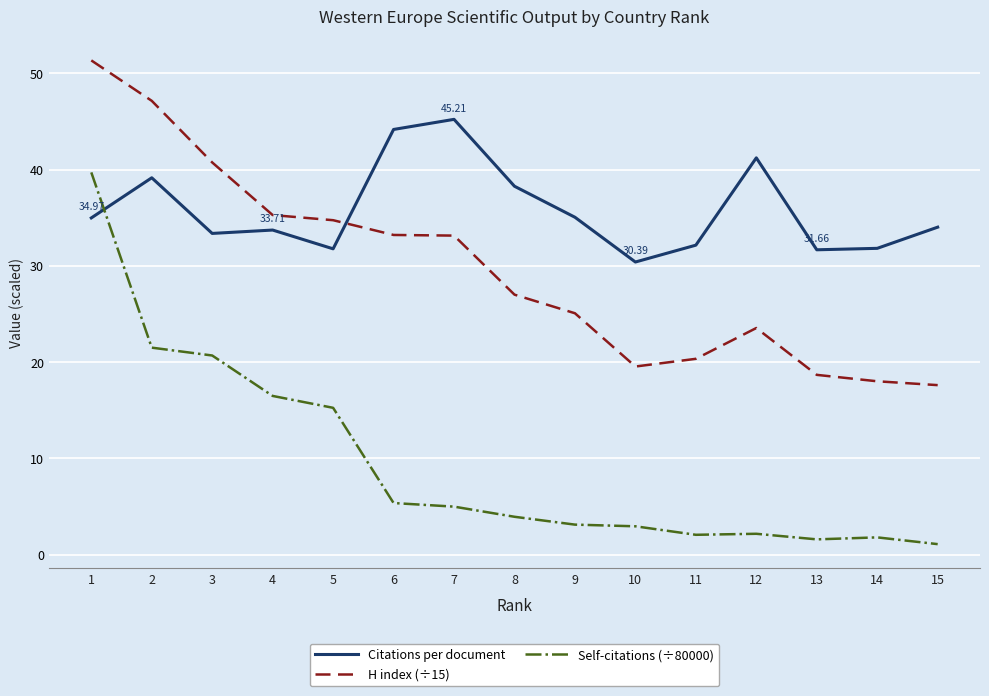

List the series in order of their overall mean, highest first.

Citations per document, H index (÷15), Self-citations (÷80000)